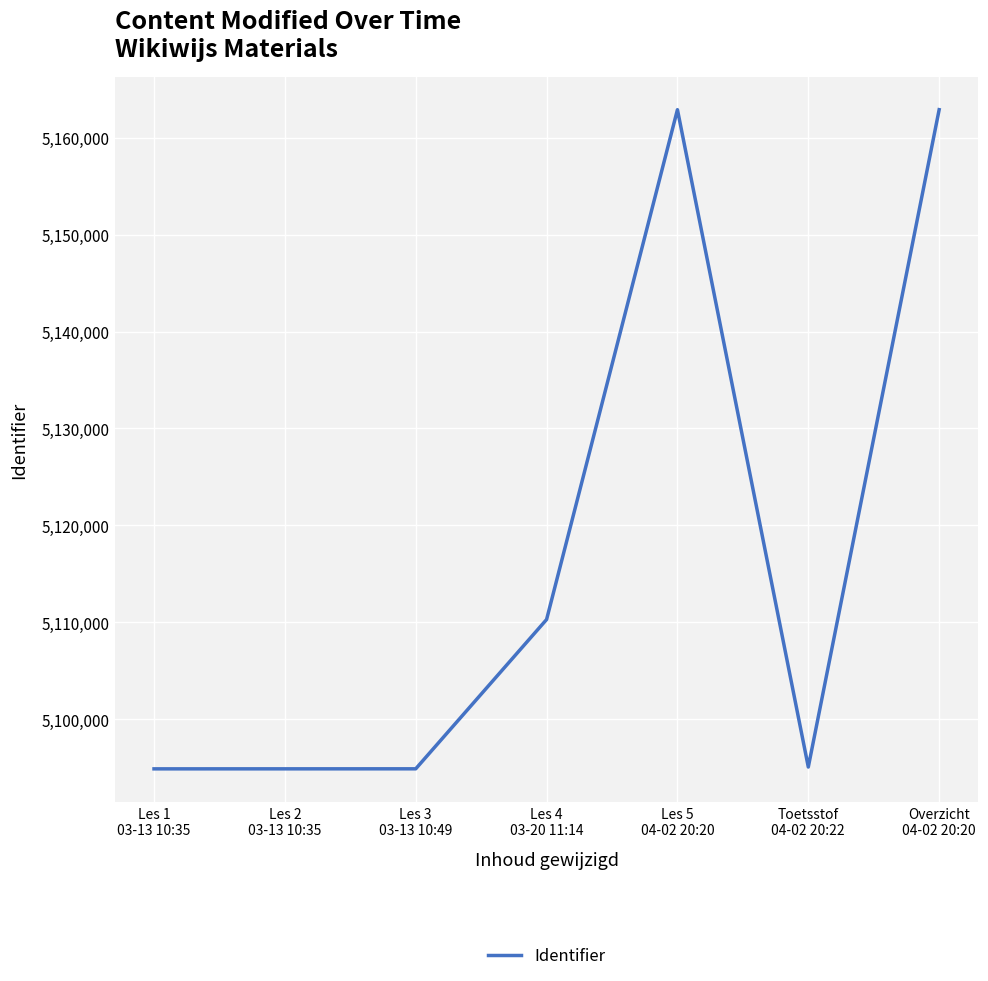

True or false: there are more than 2 points higher than both neighbors.

False